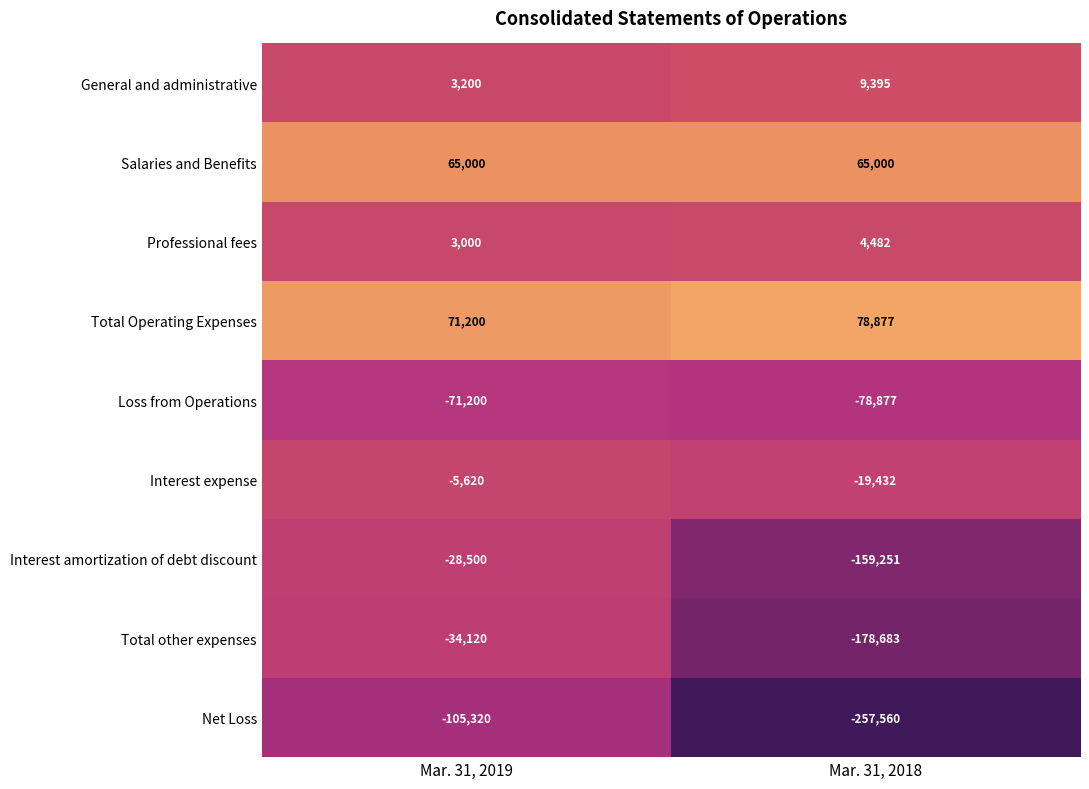

At which category does the chart reach its minimum across all series?

Mar. 31, 2018